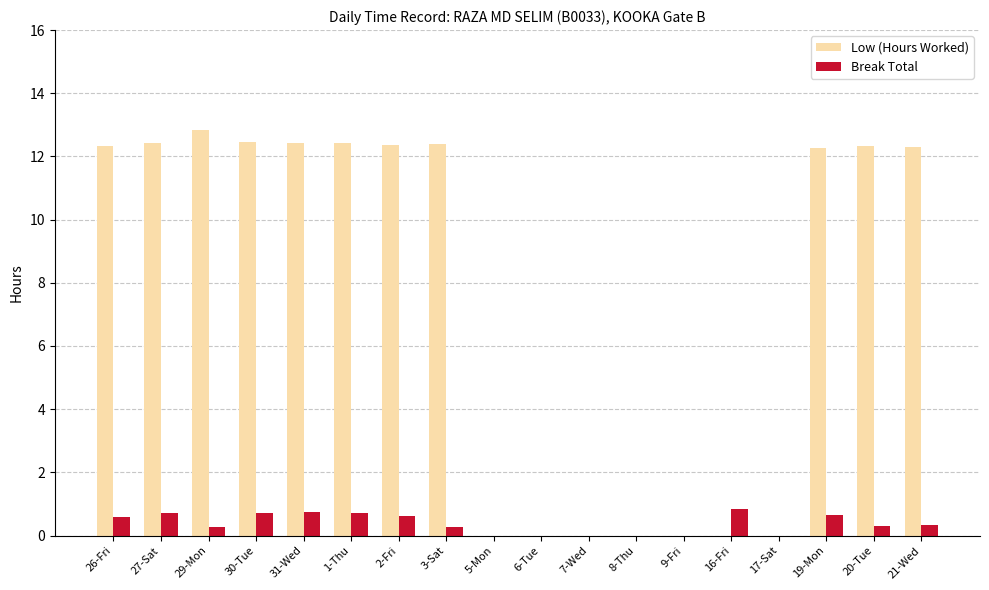

True or false: Low (Hours Worked) has a value of 6.3 at 27-Sat.

False